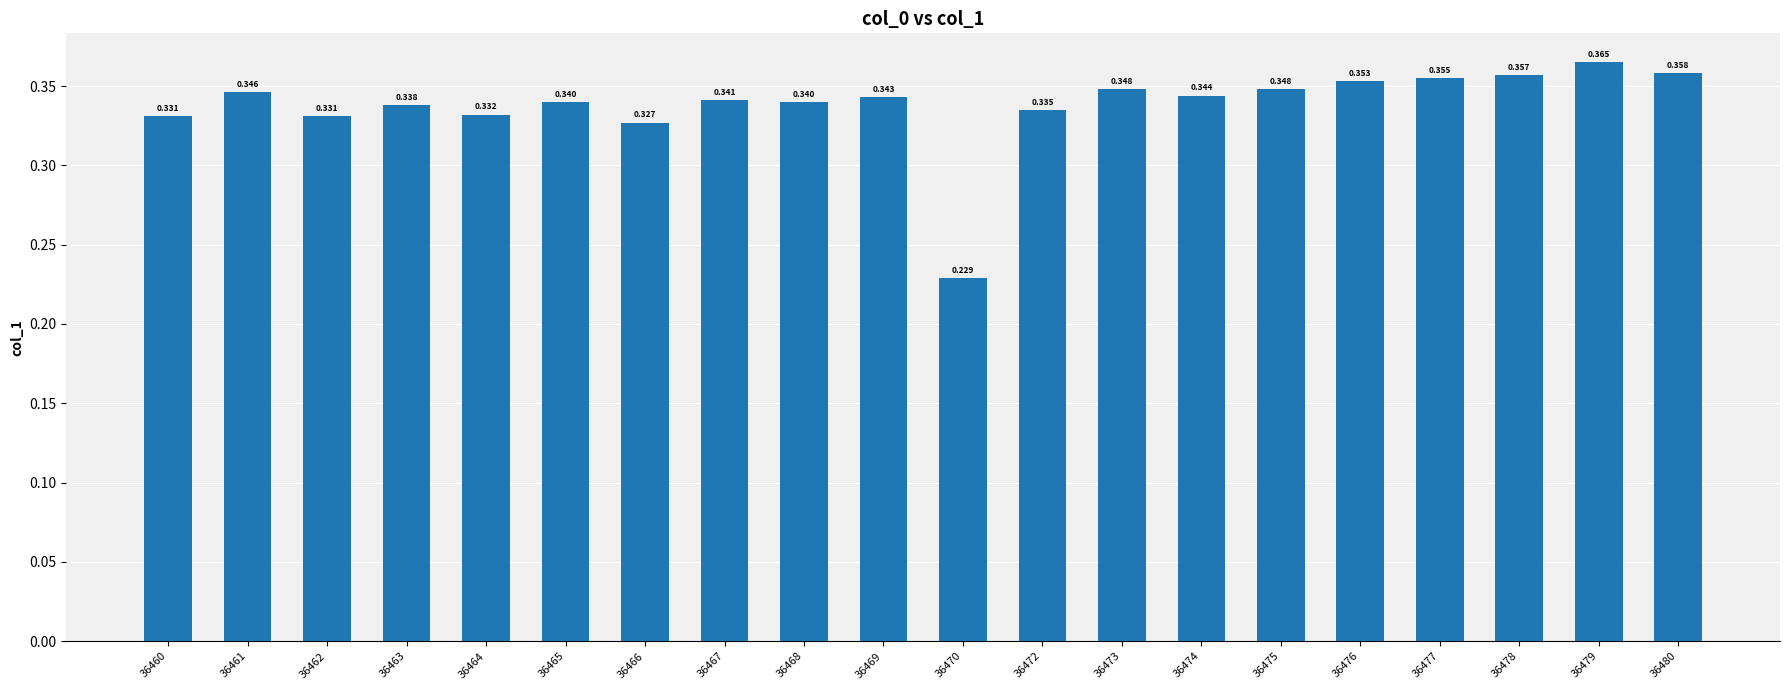

Count the number of categories in the chart.

20